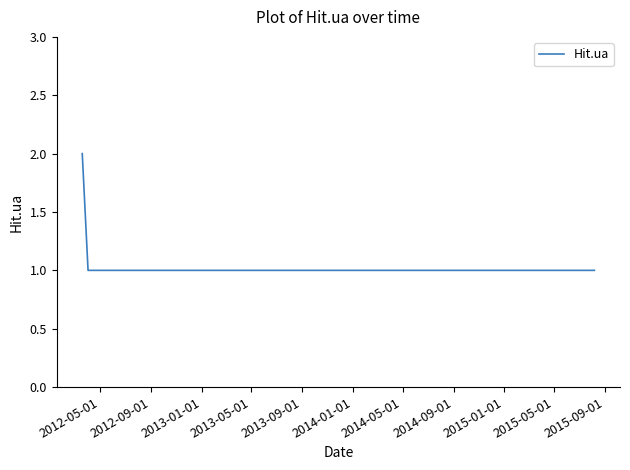

Is this an area chart (filled region under the line)?

No